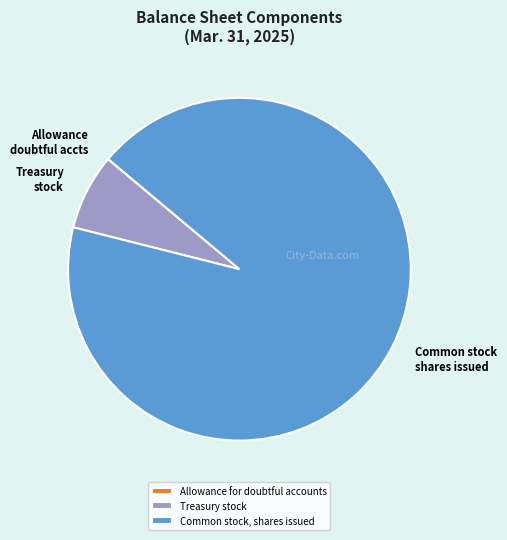

Combined, do Treasury stock and Common stock, shares issued account for over 50%?

Yes